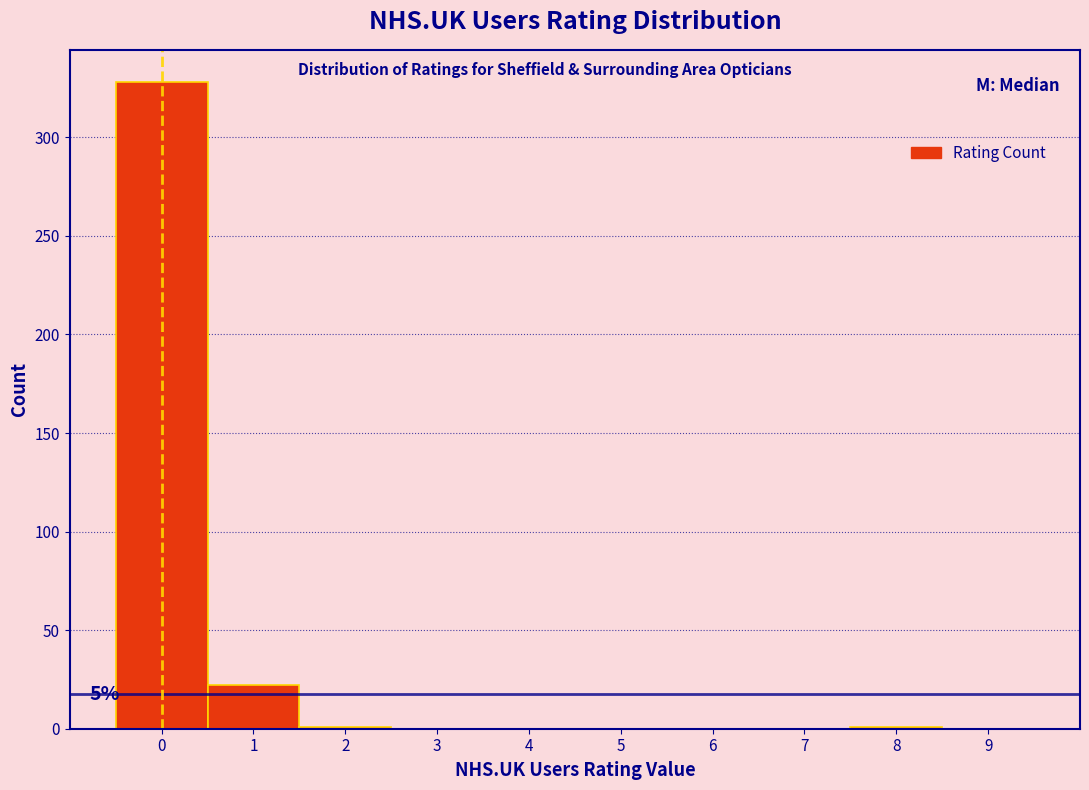

Over which range of the x-axis is the bar tallest?

-0.5 to 0.5